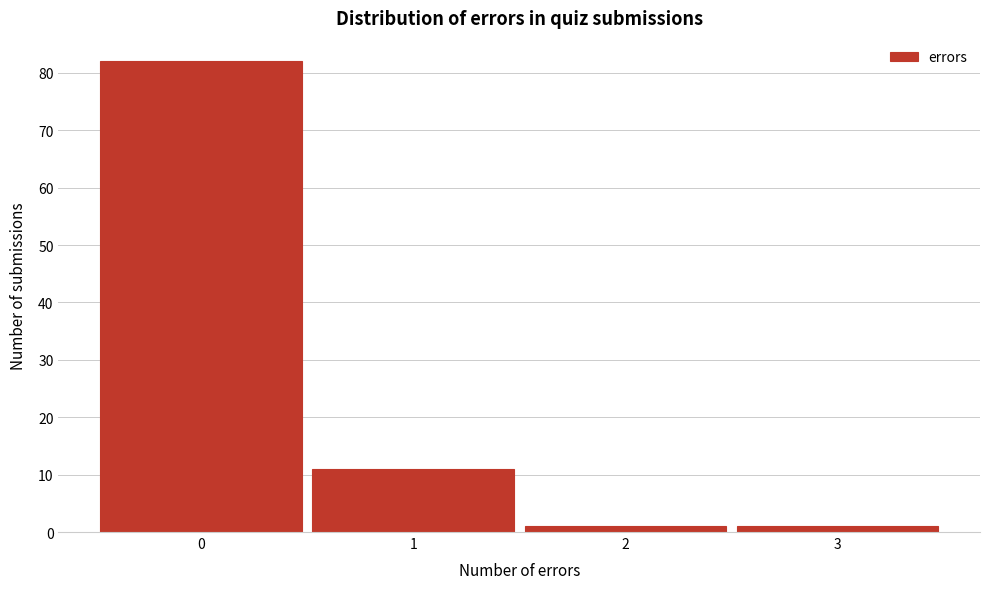

What is the height of the bar covering 2.5 to 3.5 on the x-axis? The values are not printed on the chart, so give them approximately, as read against the axis.

1